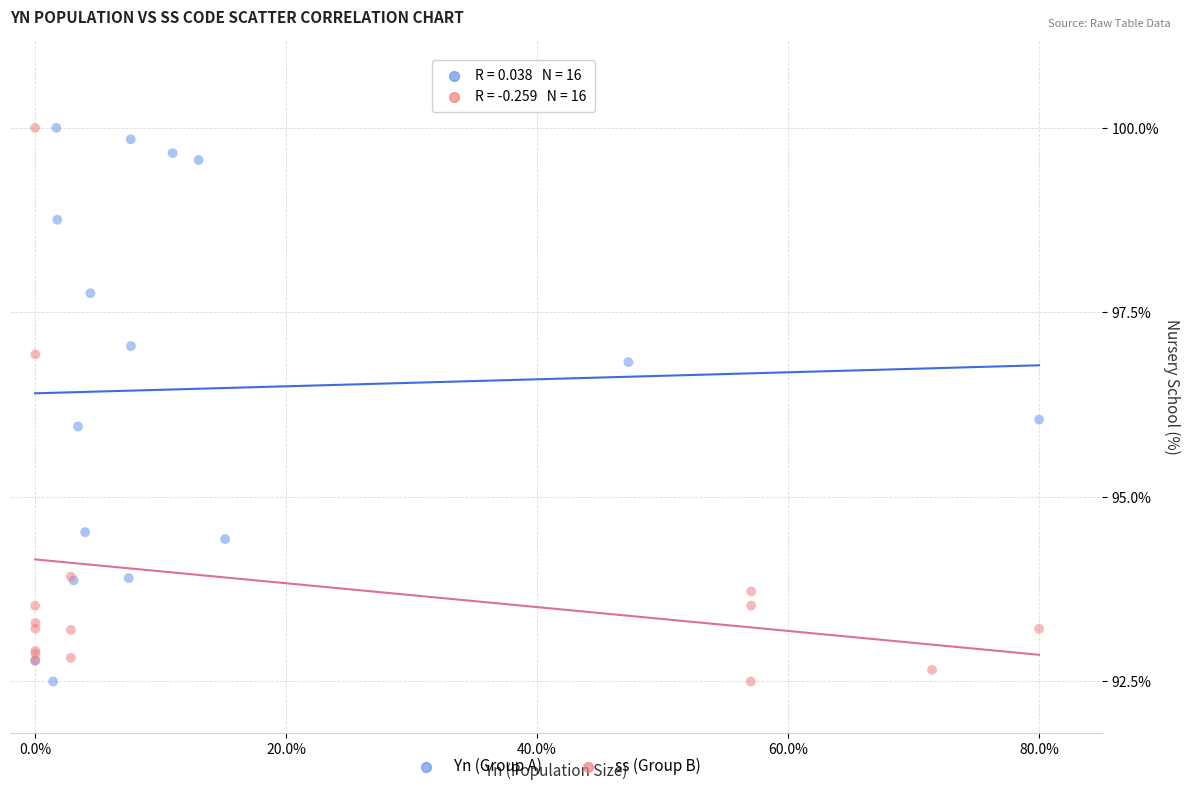

What are all the series names shown in the legend?

Yn (Group A), ss (Group B)